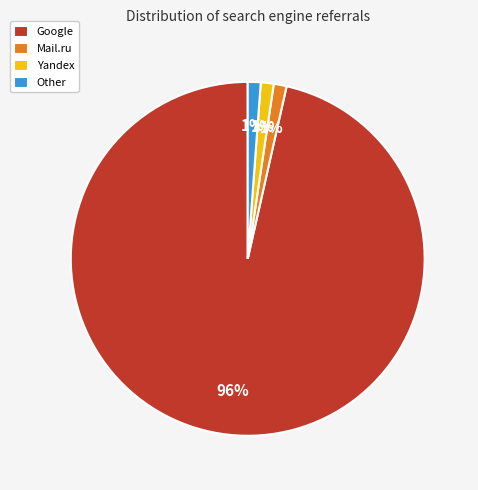

Do Other and Mail.ru together represent more than half of the pie?

No